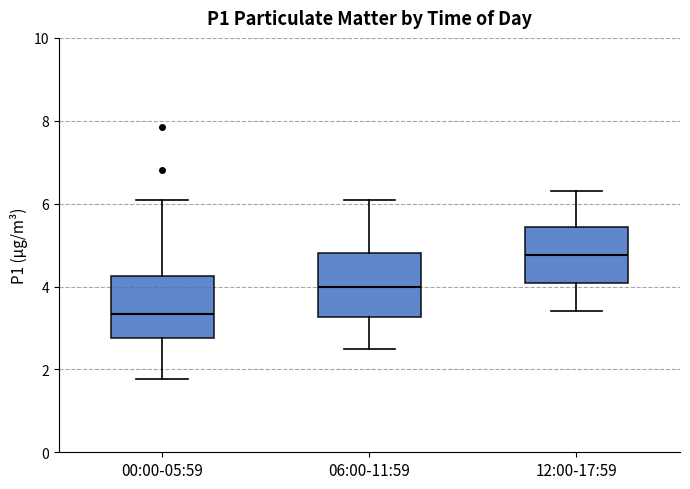

Where does the median line of the box for 00:00-05:59 sit on the y-axis? The values are not printed on the chart, so give them approximately, as read against the axis.

3.4